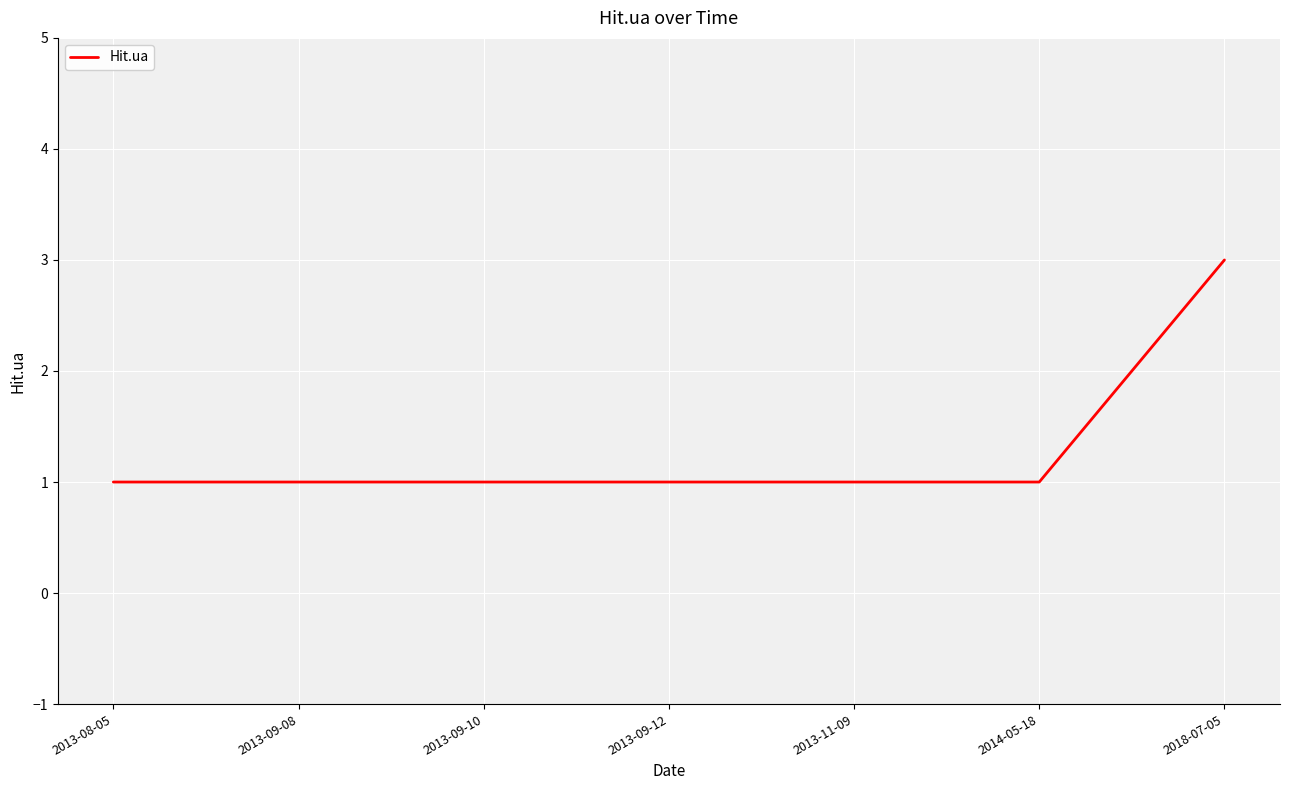

What is the maximum value shown in the chart?

3